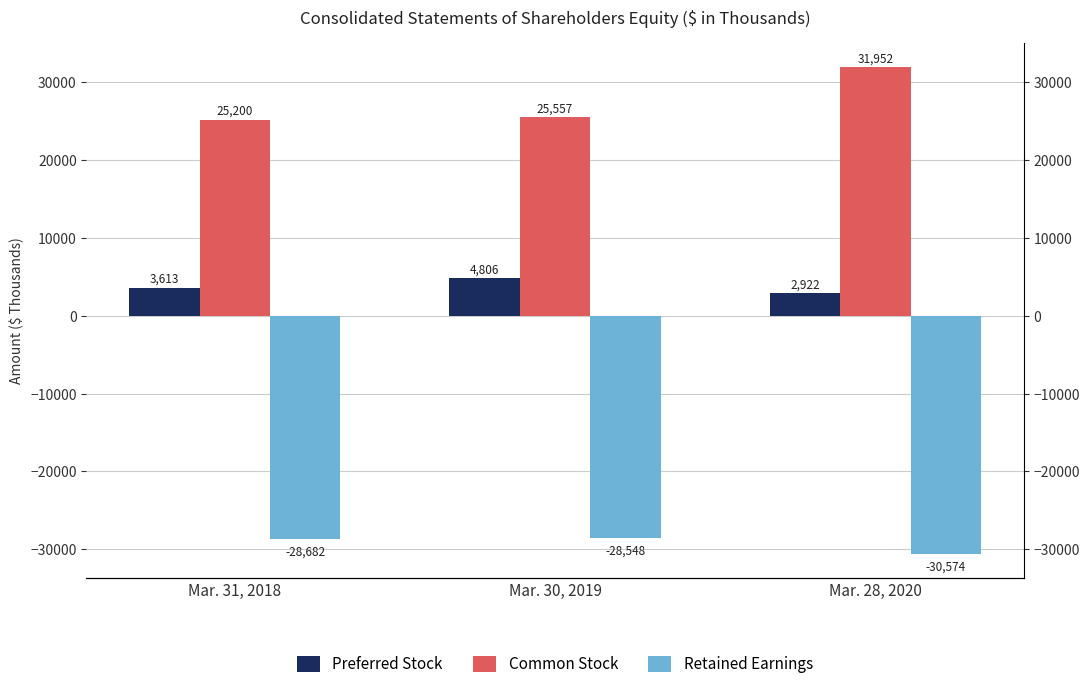

Between Mar. 31, 2018 and Mar. 28, 2020, which series saw the biggest shift?

Common Stock